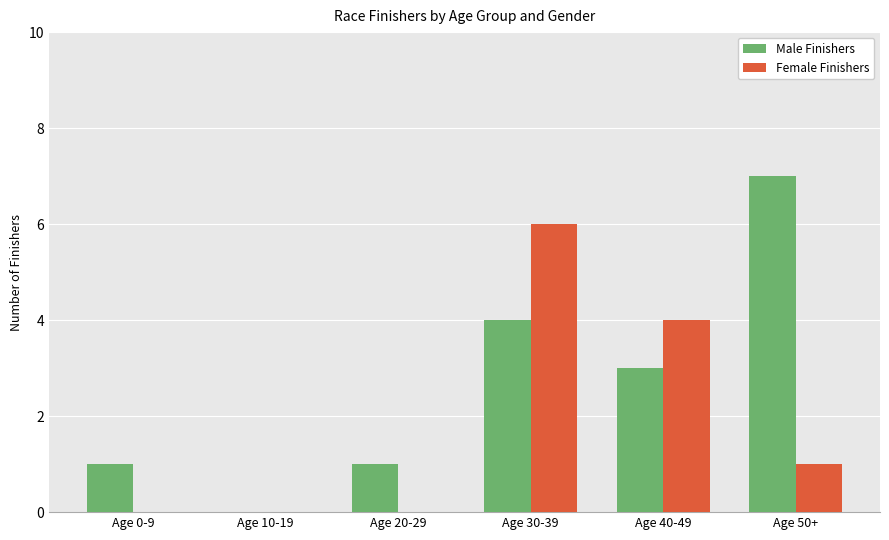

How many groups of bars are there?

6